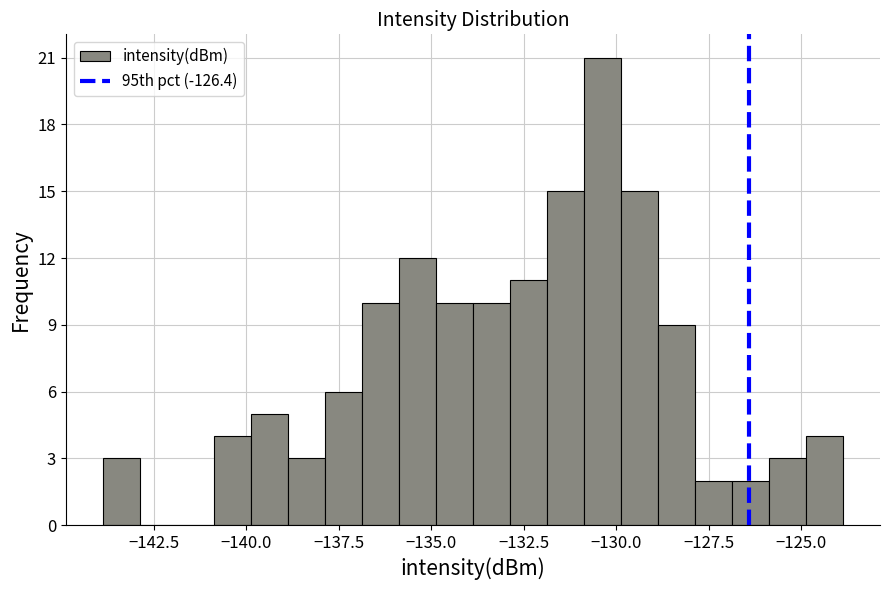

Around what value on the x-axis is the tallest bar? Give the approximate position of its centre, as read against the axis.

-130.5